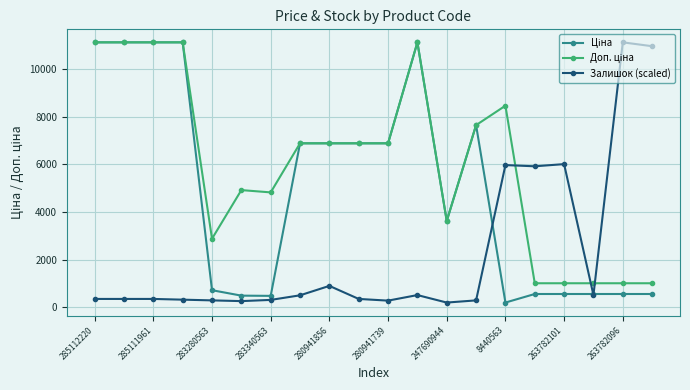

What is the greatest value displayed?

11113.6